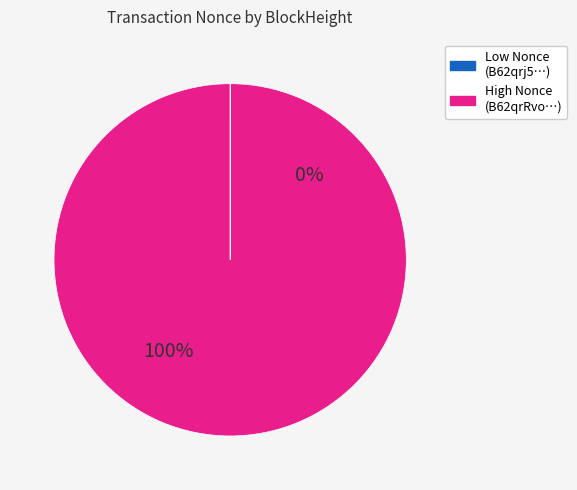

Does 81974 represent more than half of the total?

Yes